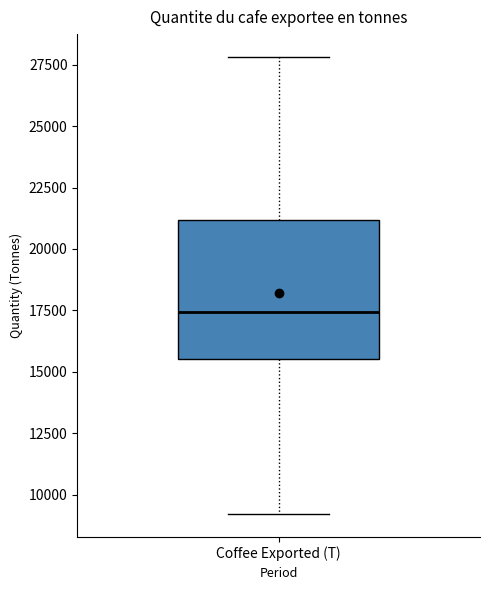

Where does the upper whisker of the box for Coffee Exported (T) end on the y-axis? The values are not printed on the chart, so give them approximately, as read against the axis.

28000